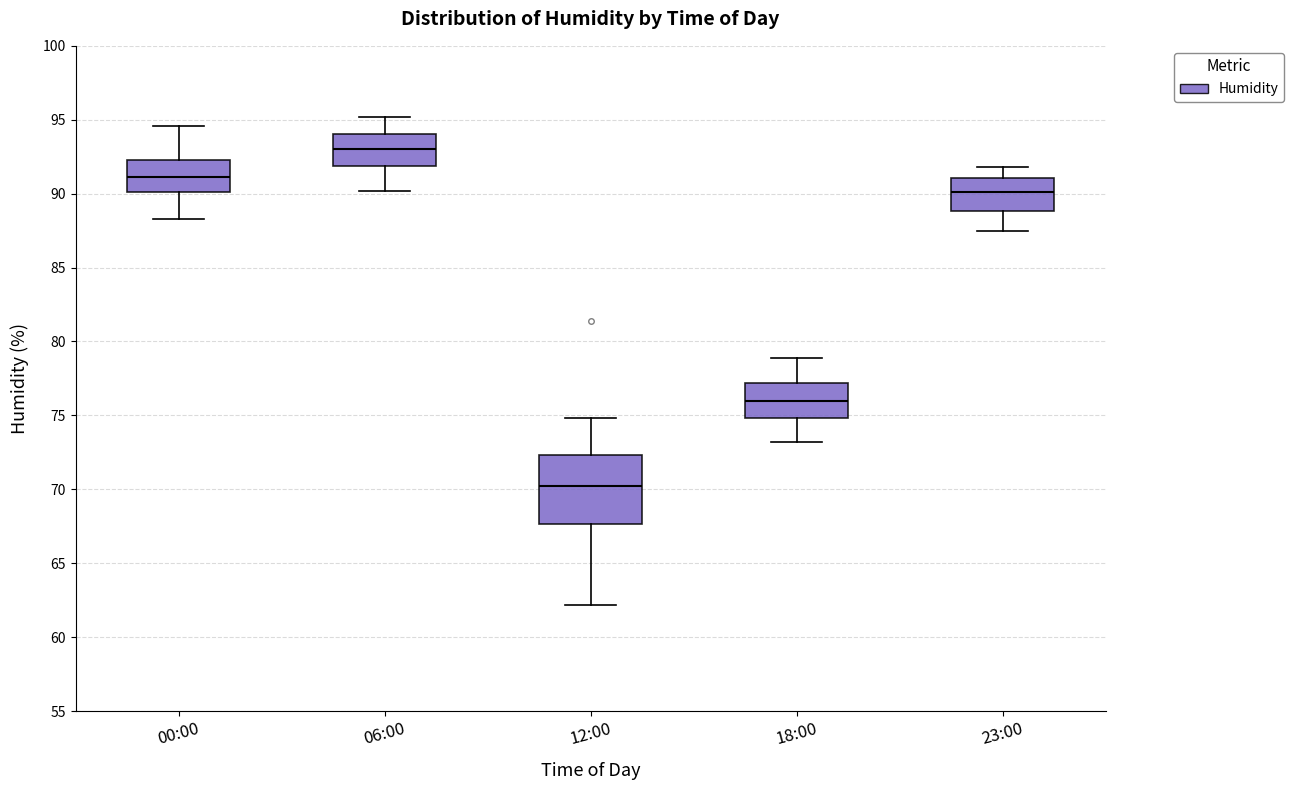

Comparing the boxes themselves (not the whiskers), which one is the tallest?

12:00